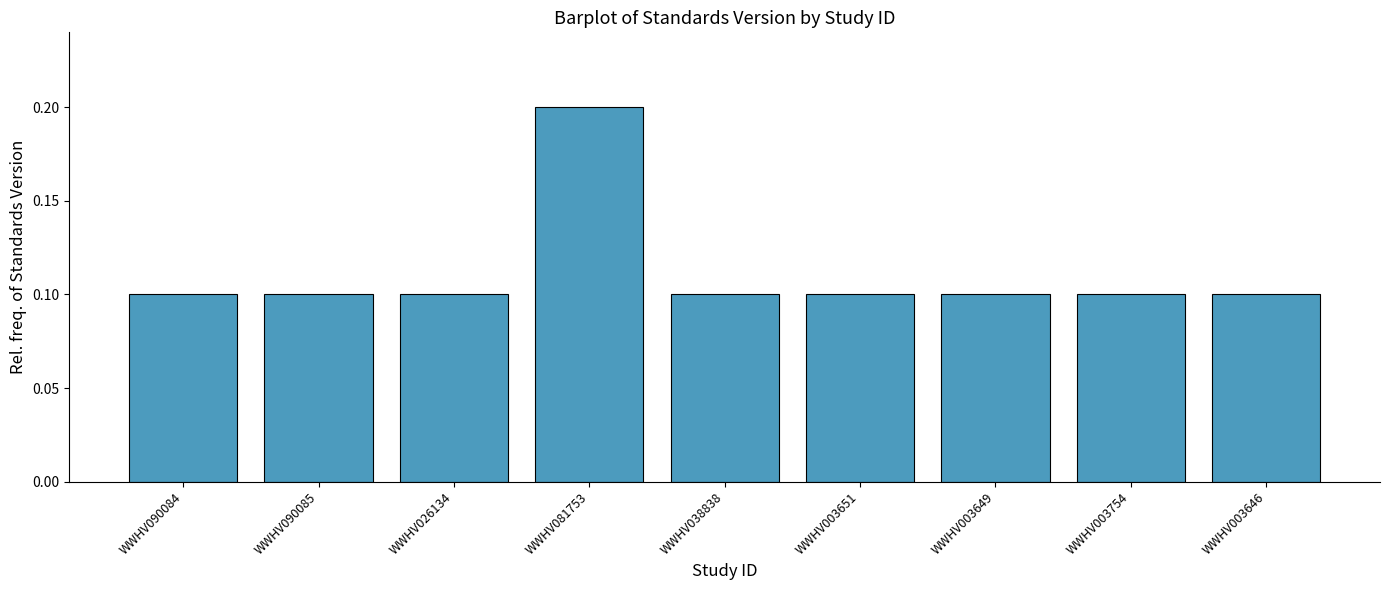

How many categories are shown in the chart?

9